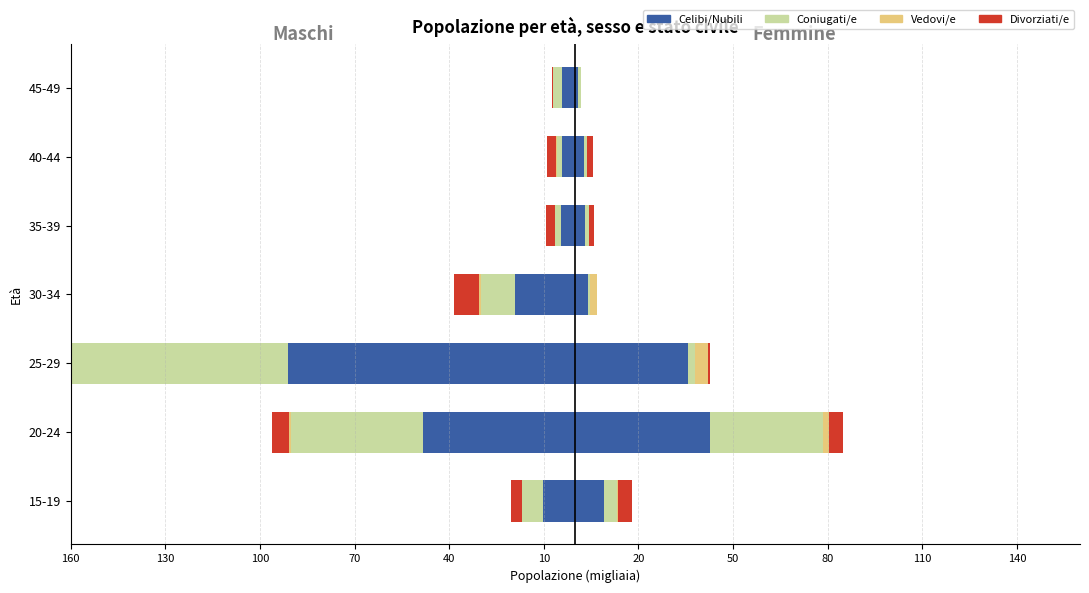

Rank the series at 30-34 from lowest to highest value.

Celibi/Nubili, Coniugati/e, Divorziati/e, Vedovi/e